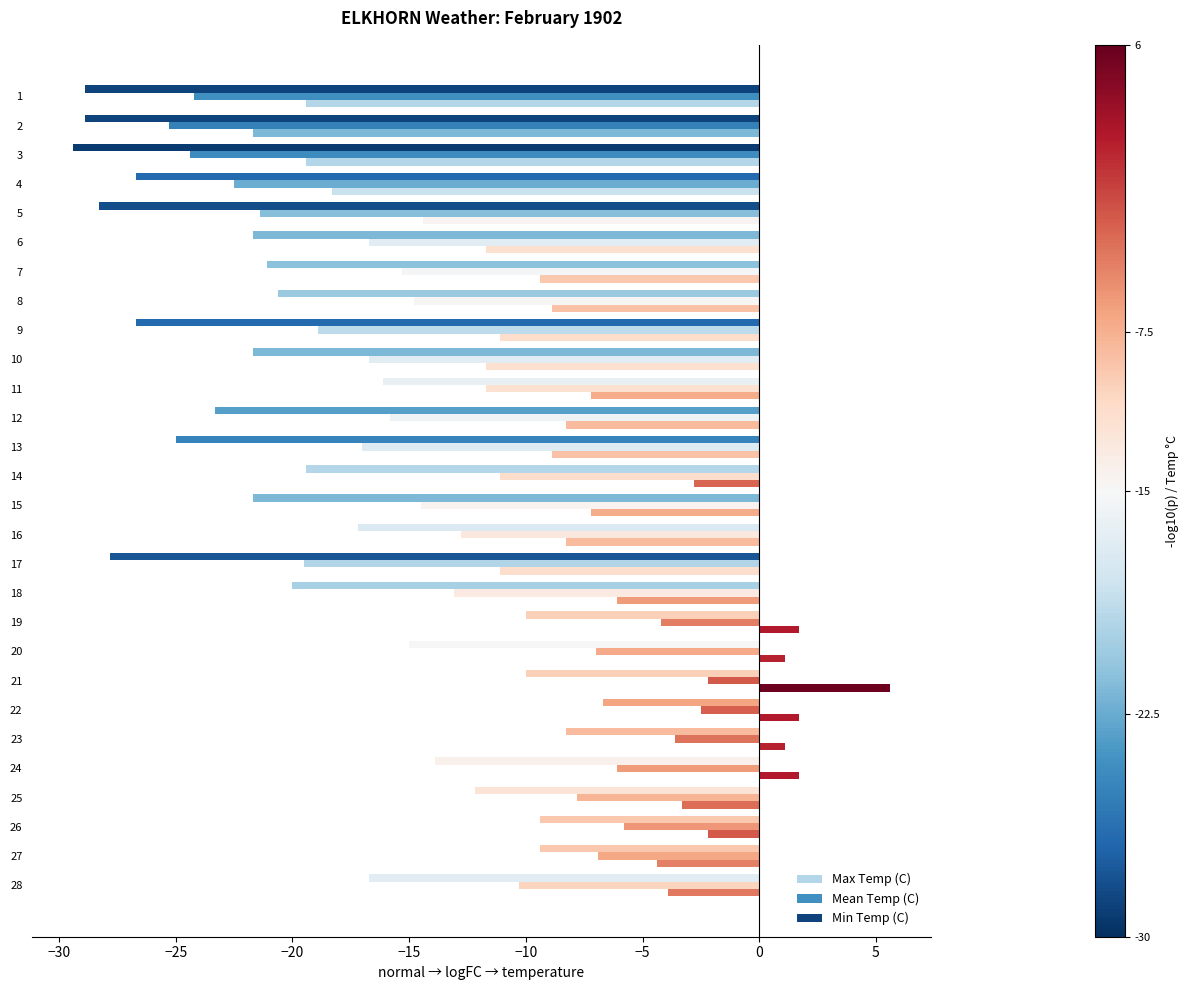

What is the highest value of the Max Temp (C) series?

5.6